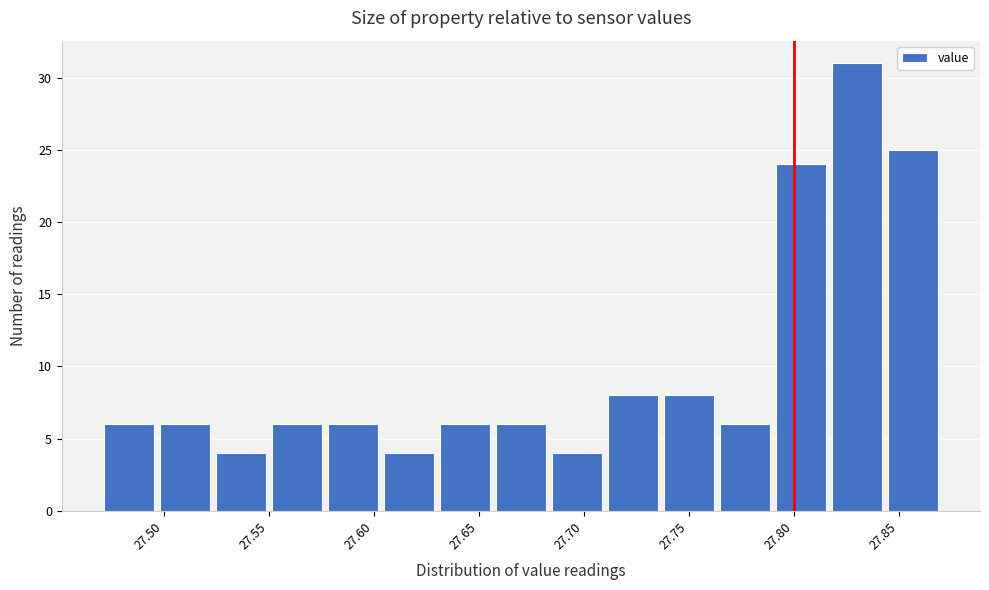

Reading left to right, transcribe this chart: for each bar, give the range it covers on the x-axis and its height. Neither the bar edges nor the heights are printed on the chart, so give them approximately, as read against the axes.

27.470 to 27.495: 6
27.495 to 27.525: 6
27.525 to 27.550: 4
27.550 to 27.575: 6
27.575 to 27.605: 6
27.605 to 27.630: 4
27.630 to 27.655: 6
27.655 to 27.685: 6
27.685 to 27.710: 4
27.710 to 27.735: 8
27.735 to 27.765: 8
27.765 to 27.790: 6
27.790 to 27.815: 24
27.815 to 27.845: 31
27.845 to 27.870: 25